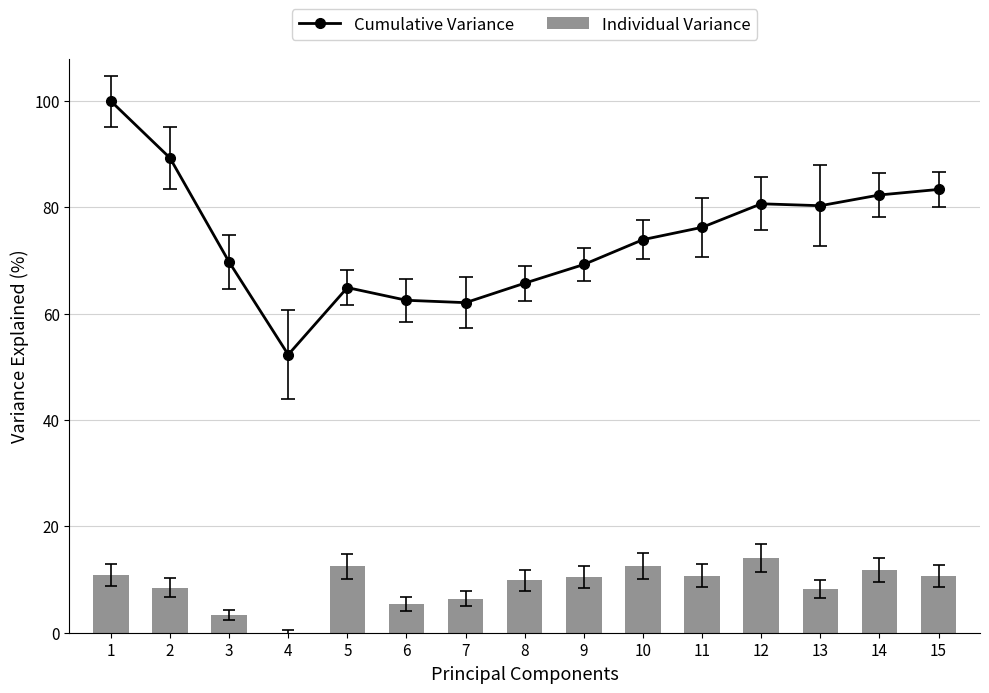

True or false: Individual Variance has a value of 9.9 at 8.

True